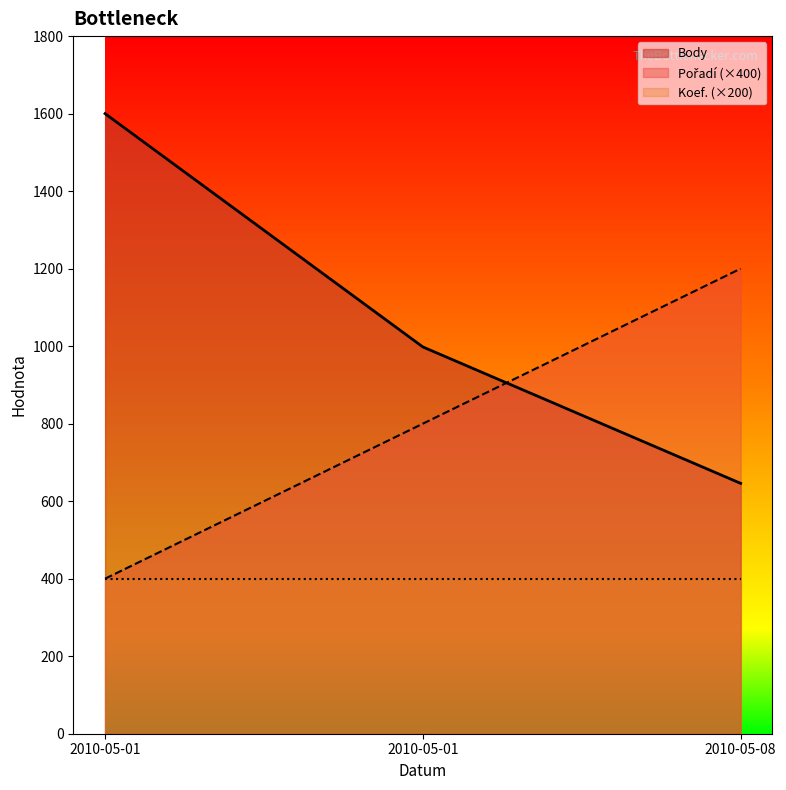

What is the value of the Pořadí point at the 3rd from the left?

1200